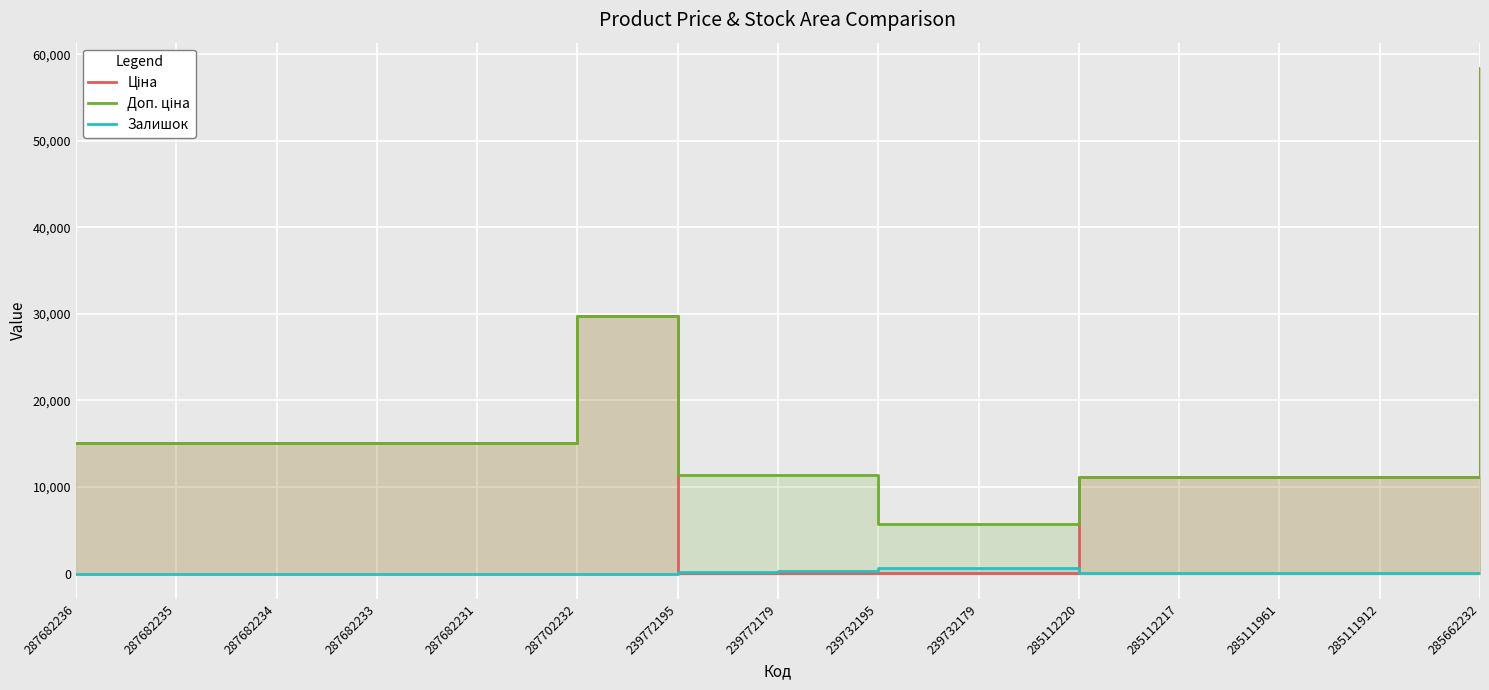

What is the difference between the Ціна values at 287702232 and 287682231?

14627.2